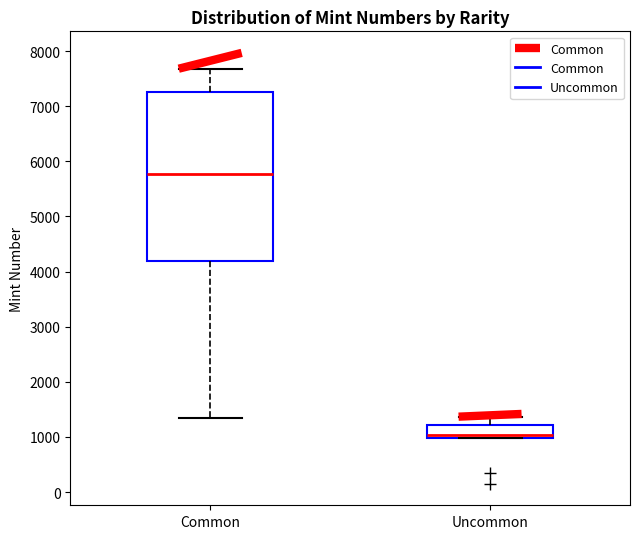

Which box has the highest median line?

Common